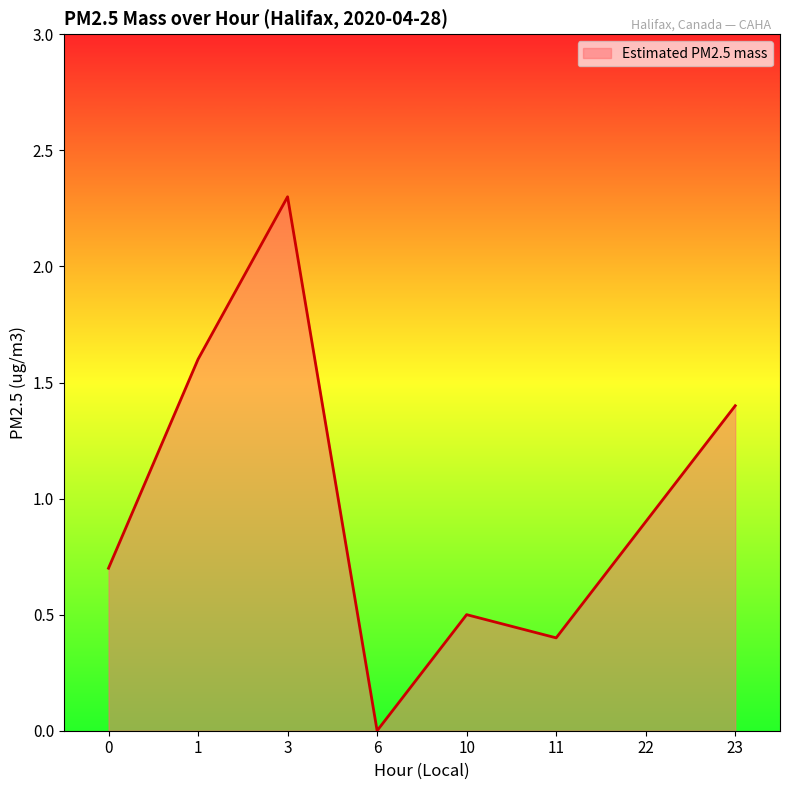

What is the approximate value at 10?

0.5